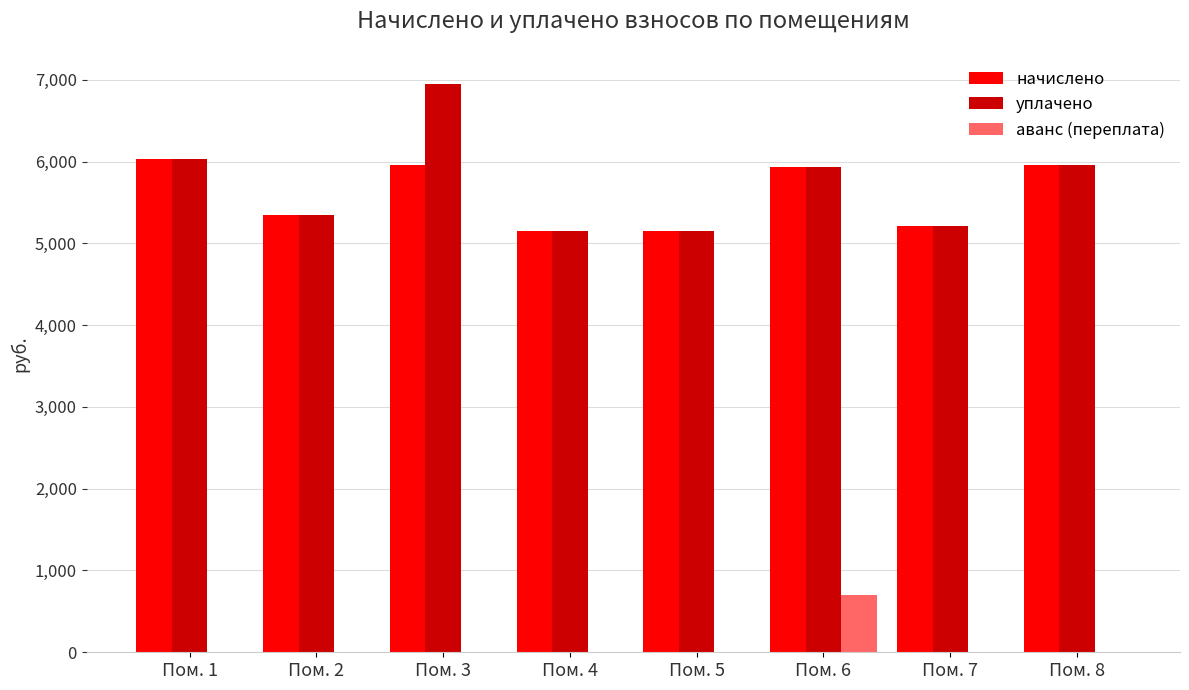

Which category has the highest value across all series?

Пом. 3